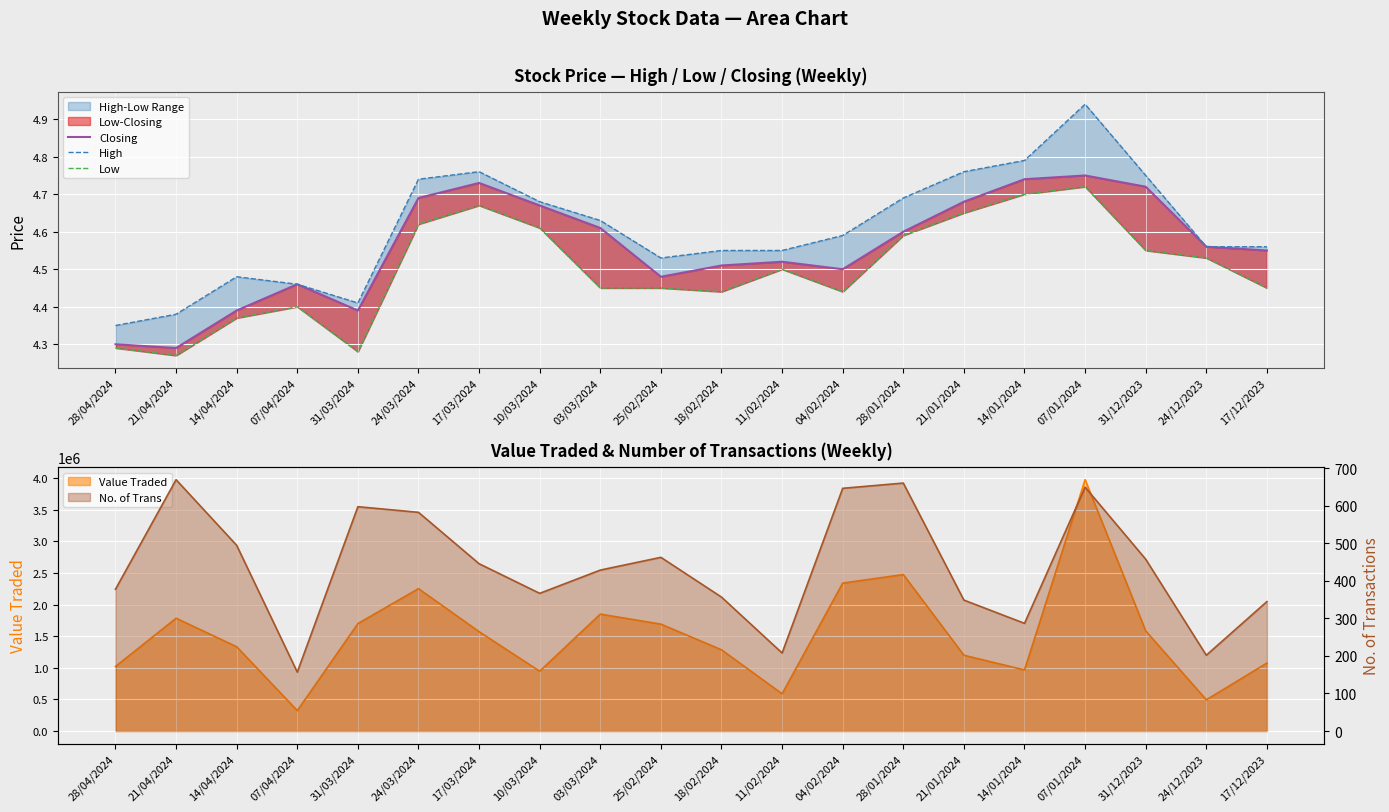

What is the total value across all series at 11/02/2024?

13.6